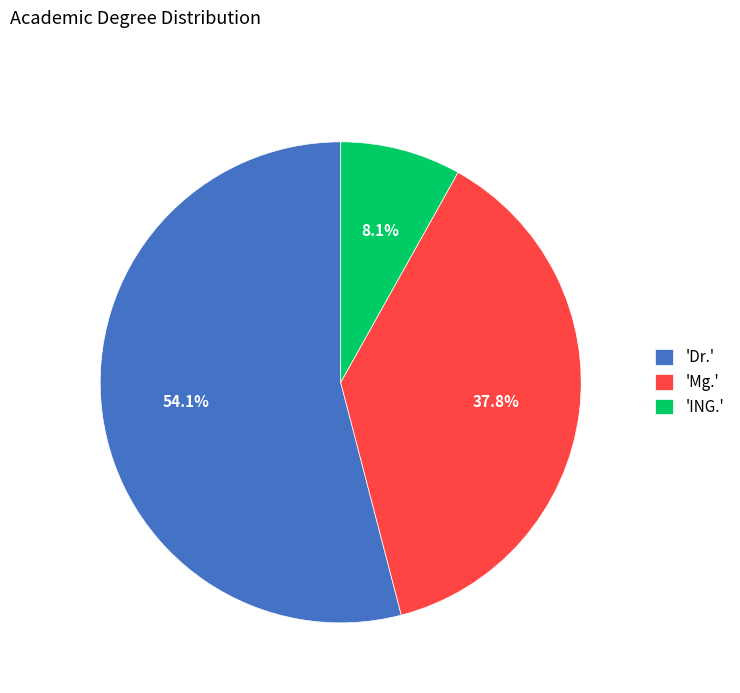

How many segments does this pie chart have?

3